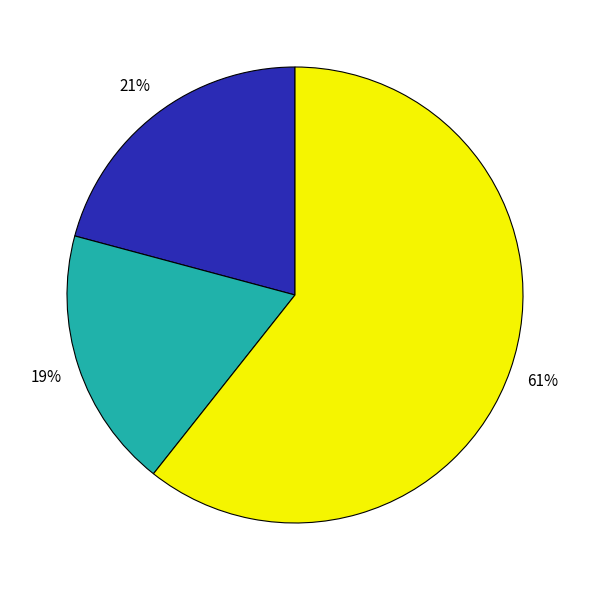

How many slices are in this pie chart?

3